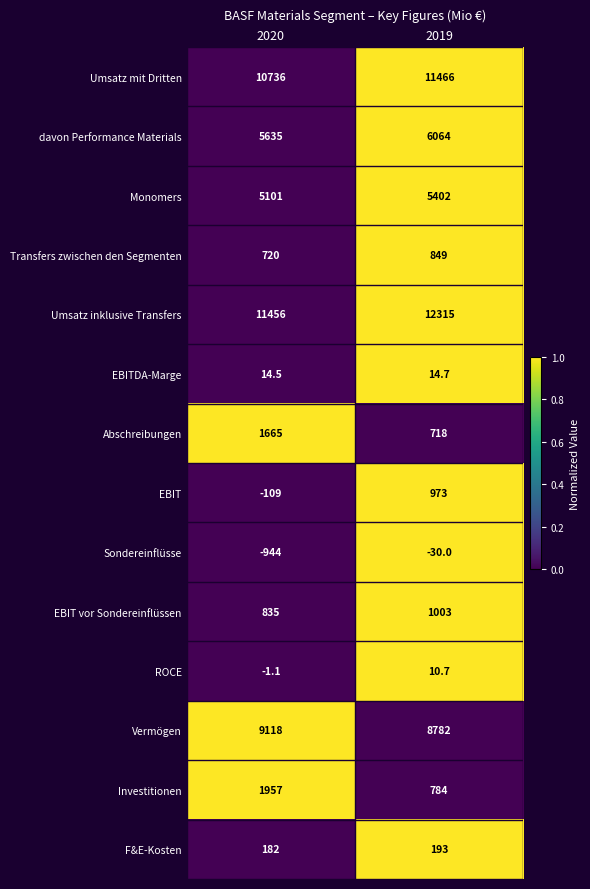

How many series are shown in this chart?

14